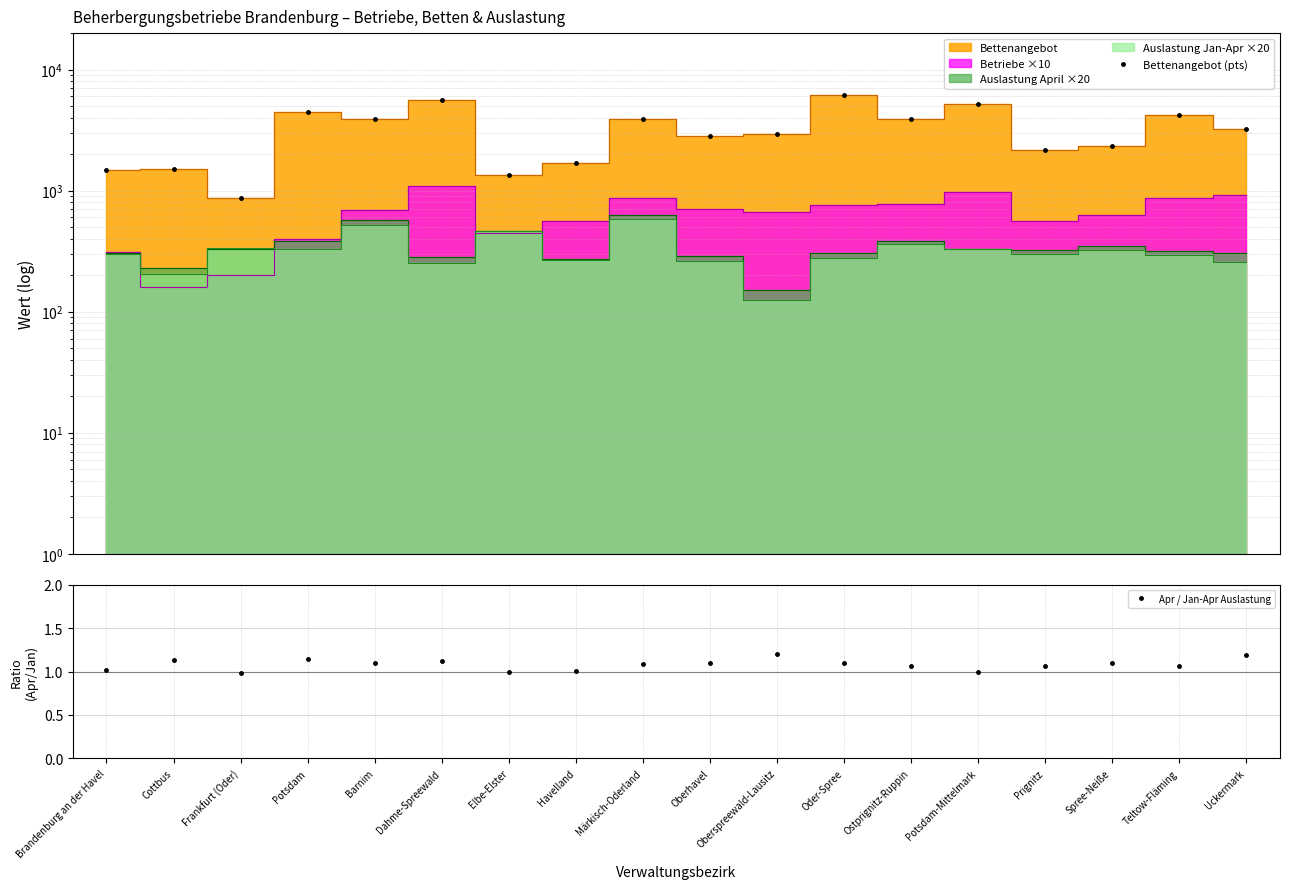

At how many categories does at least one series exceed 1525?

14